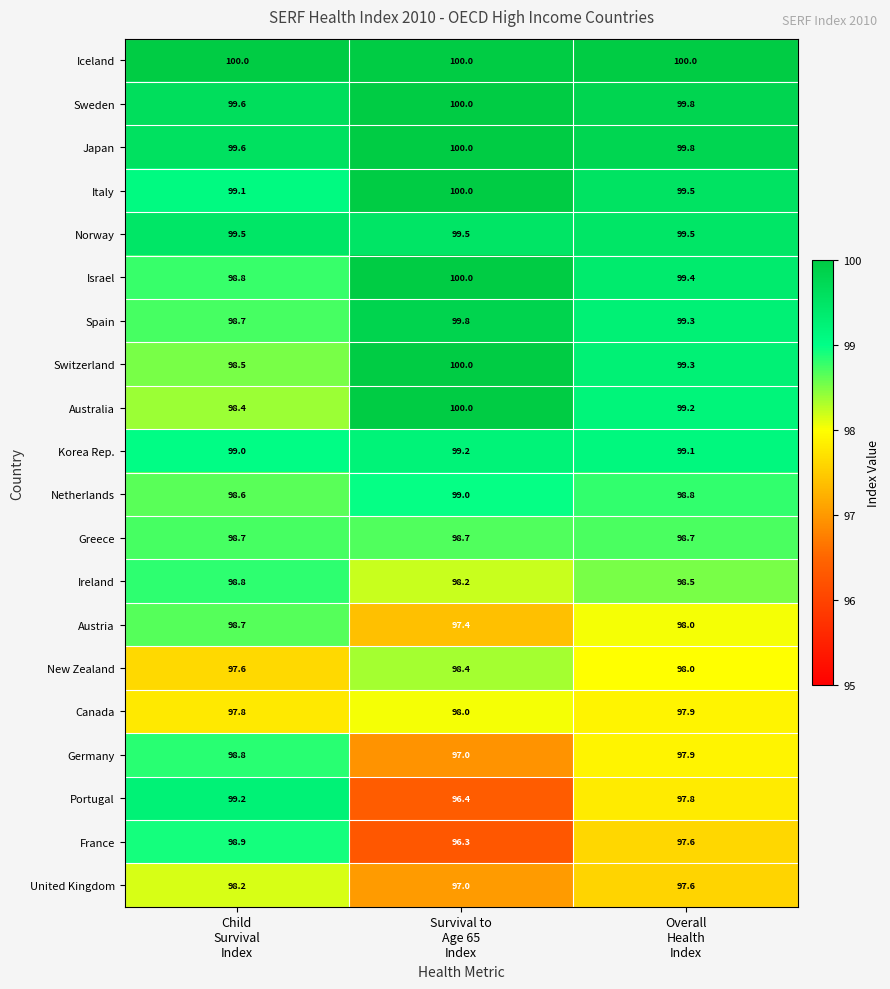

Count the number of categories in the chart.

3